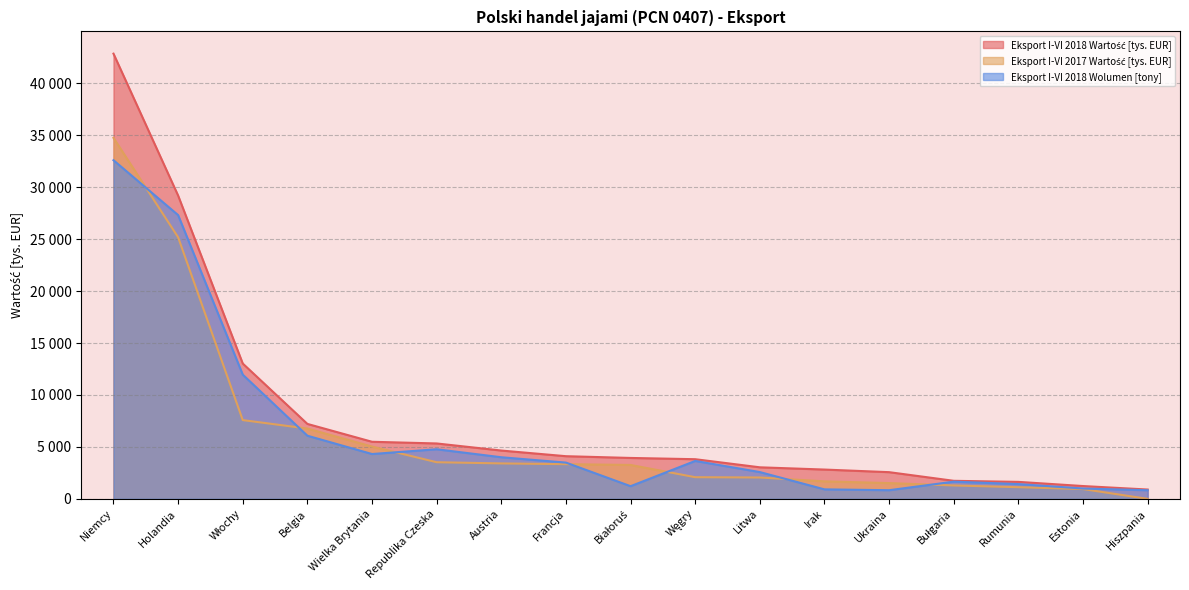

What are all the series names shown in the legend?

Eksport I-VI 2018 Wartość [tys. EUR], Eksport I-VI 2017 Wartość [tys. EUR], Eksport I-VI 2018 Wolumen [tony]